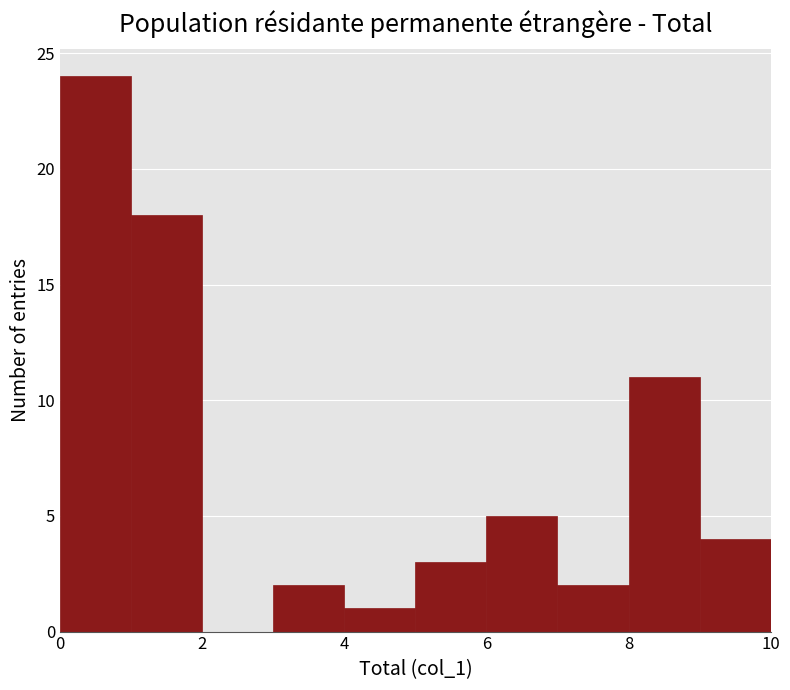

Over which range of the x-axis is the bar tallest?

0 to 1